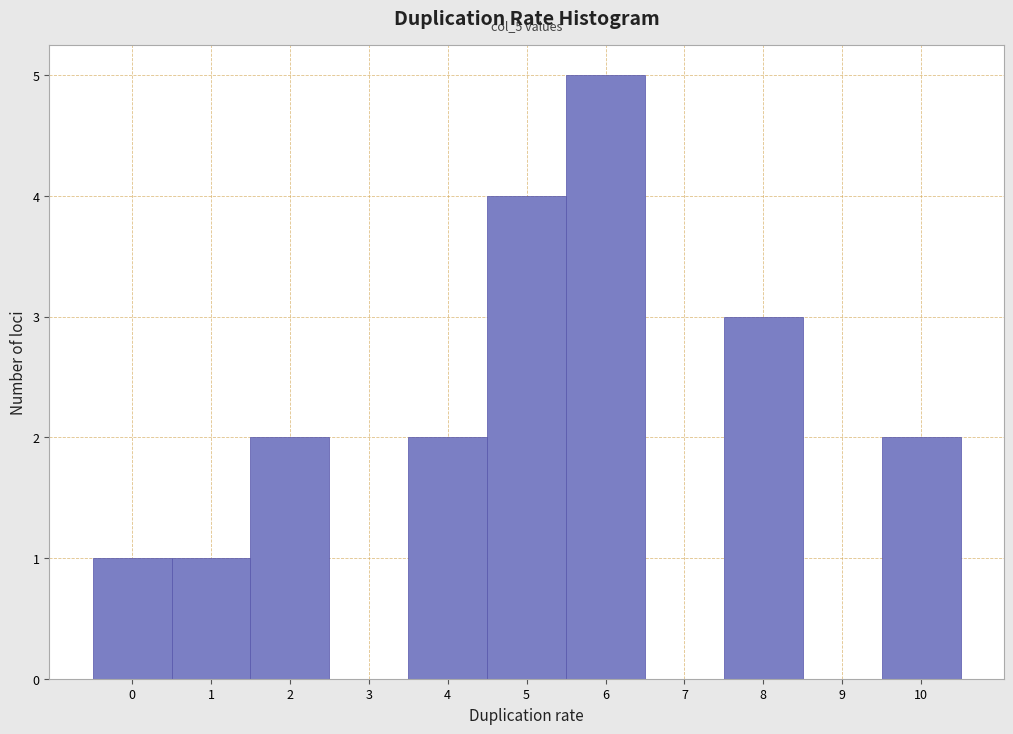

Over which range of the x-axis is the bar tallest?

5.5 to 6.5